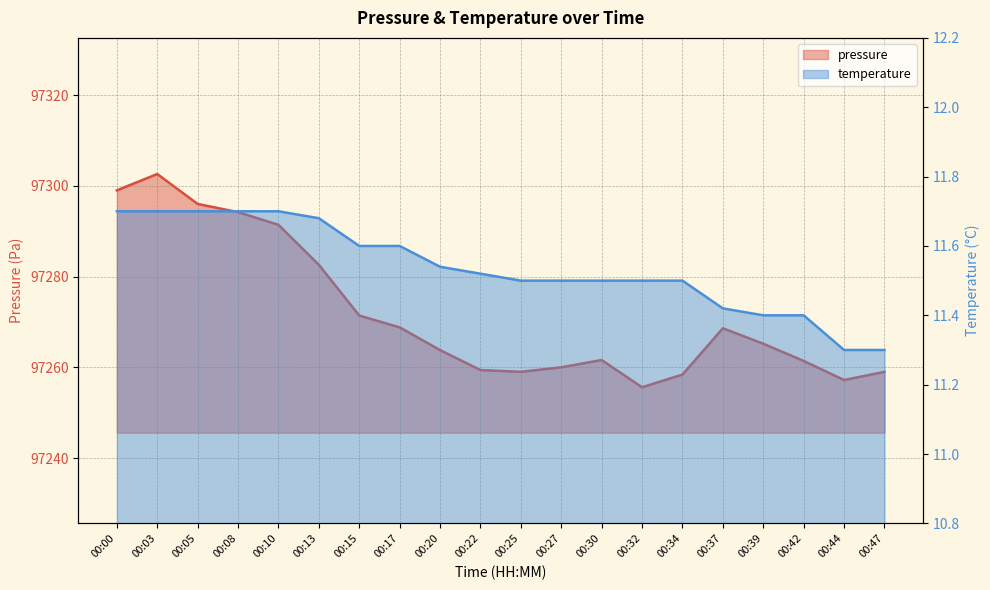

Which label corresponds to the largest value in the chart?

00:03